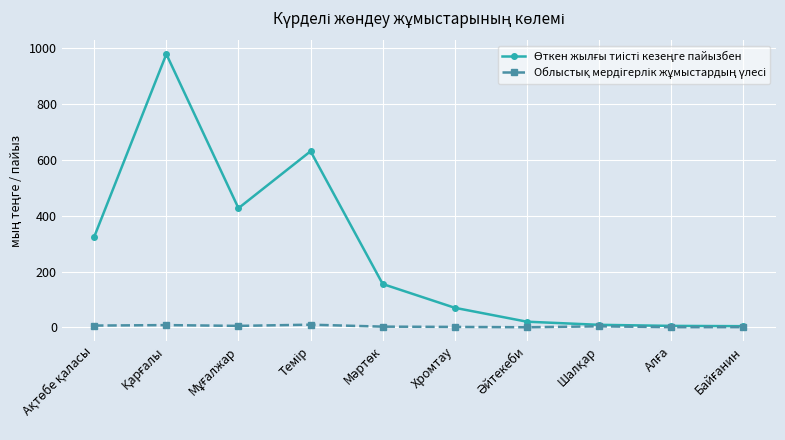

What is the greatest value displayed?

979.4